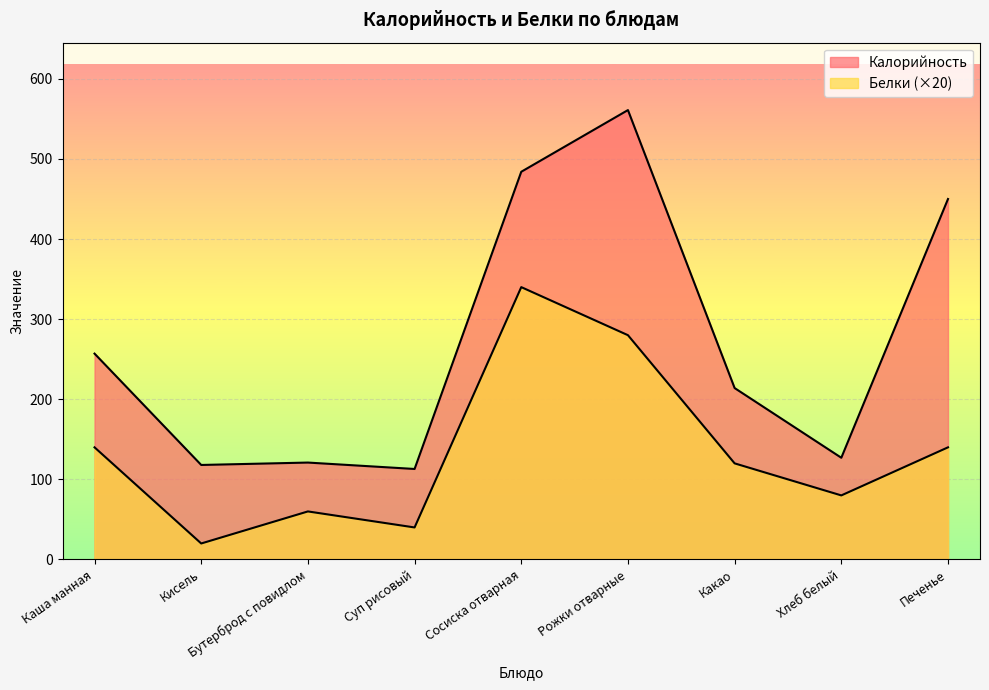

What is the label of the 8th point from the left?

Хлеб белый